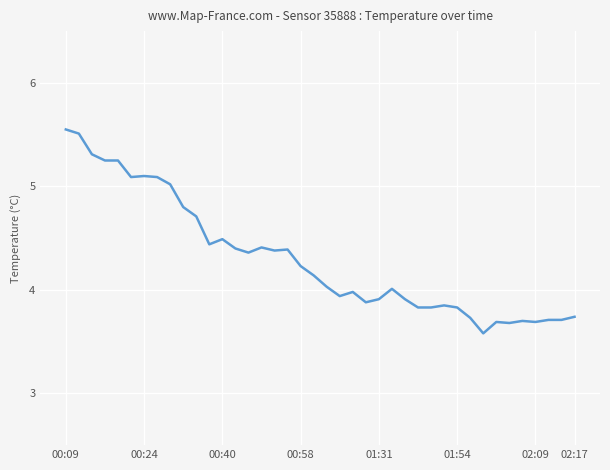

What is the minimum value shown in the chart?

3.6